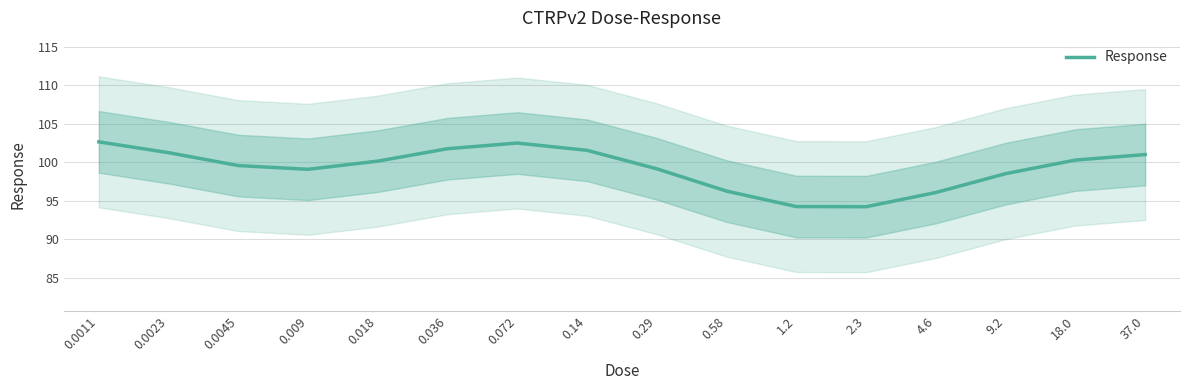

What is the smallest value displayed?

94.2